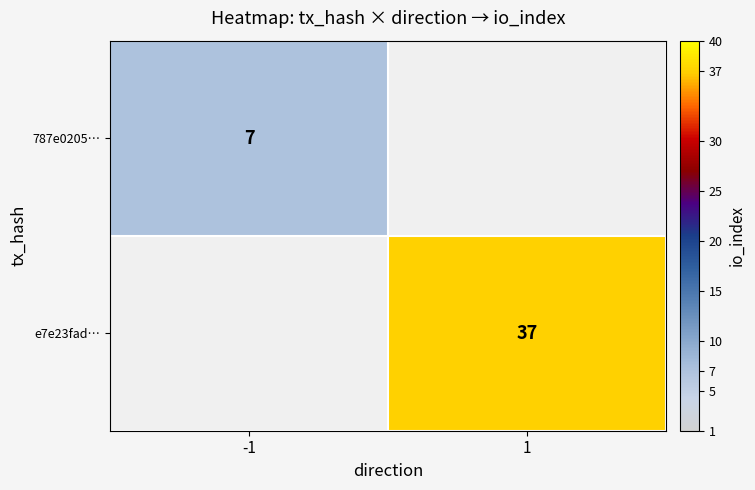

The value of 787e0205… at -1 is 7. True or false?

True